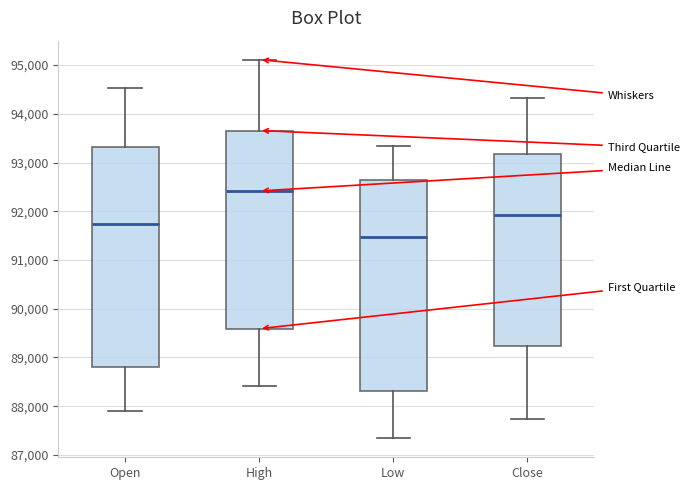

Which box has the highest median line?

High